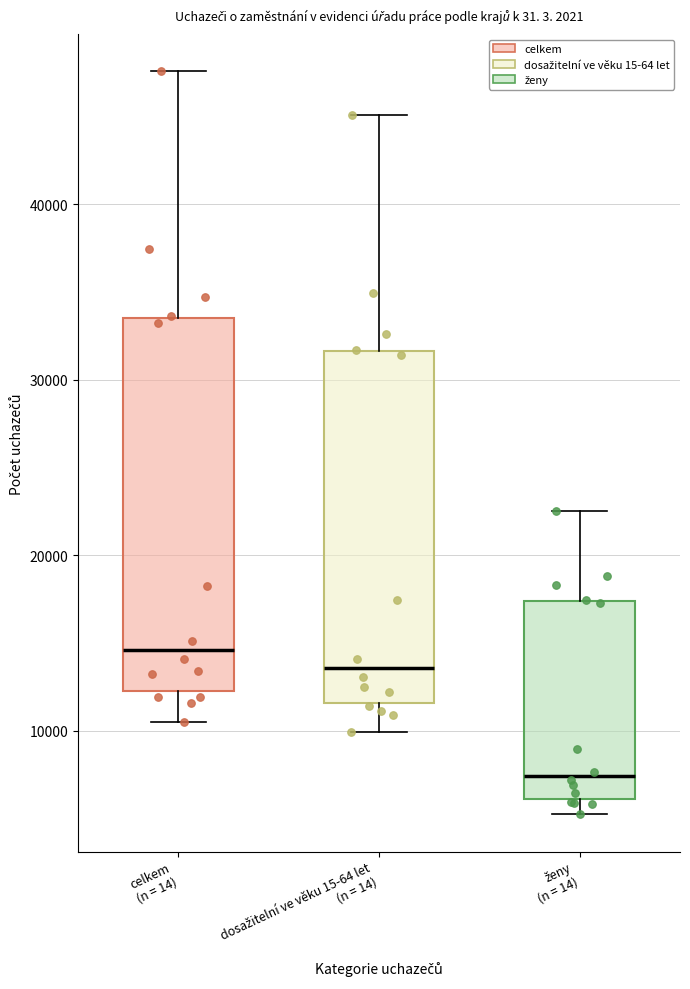

Reading left to right, transcribe this box plot: for each box, give where its median line is, the range the box spans, and where its two whiskers end, as read against the y-axis. The values are not printed on the chart, so give them approximately, as read against the axis.

celkem (n = 14): median 15000, box 12000 to 34000, whiskers 11000 to 48000
dosažitelní ve věku 15-64 let (n = 14): median 14000, box 12000 to 32000, whiskers 10000 to 45000
ženy (n = 14): median 7000, box 6000 to 17000, whiskers 5000 to 23000